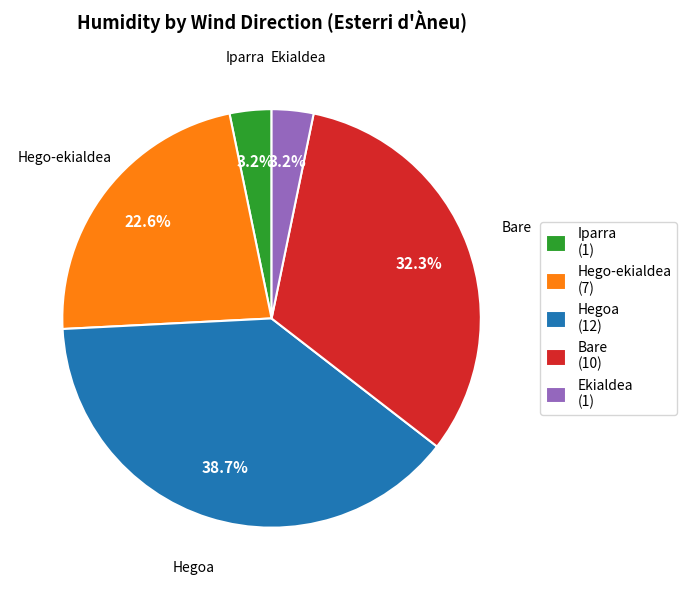

Which category has the biggest portion of the pie?

Hegoa (12)